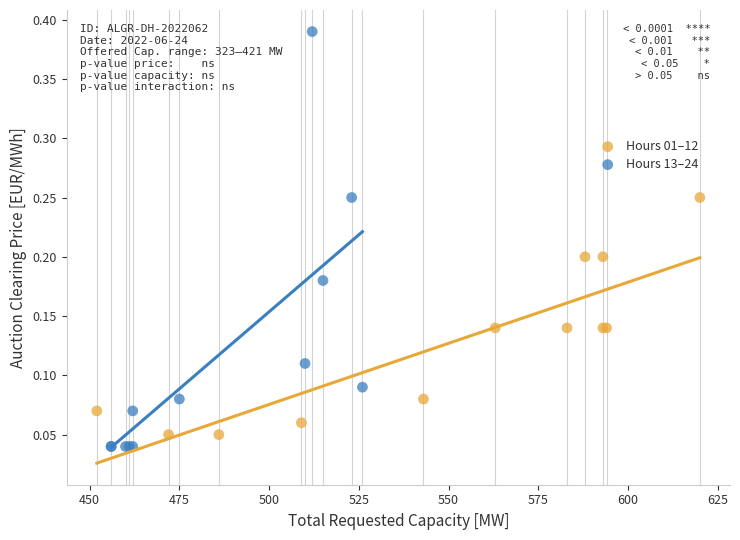

Which series reaches the minimum Y coordinate?

Hours 13–24